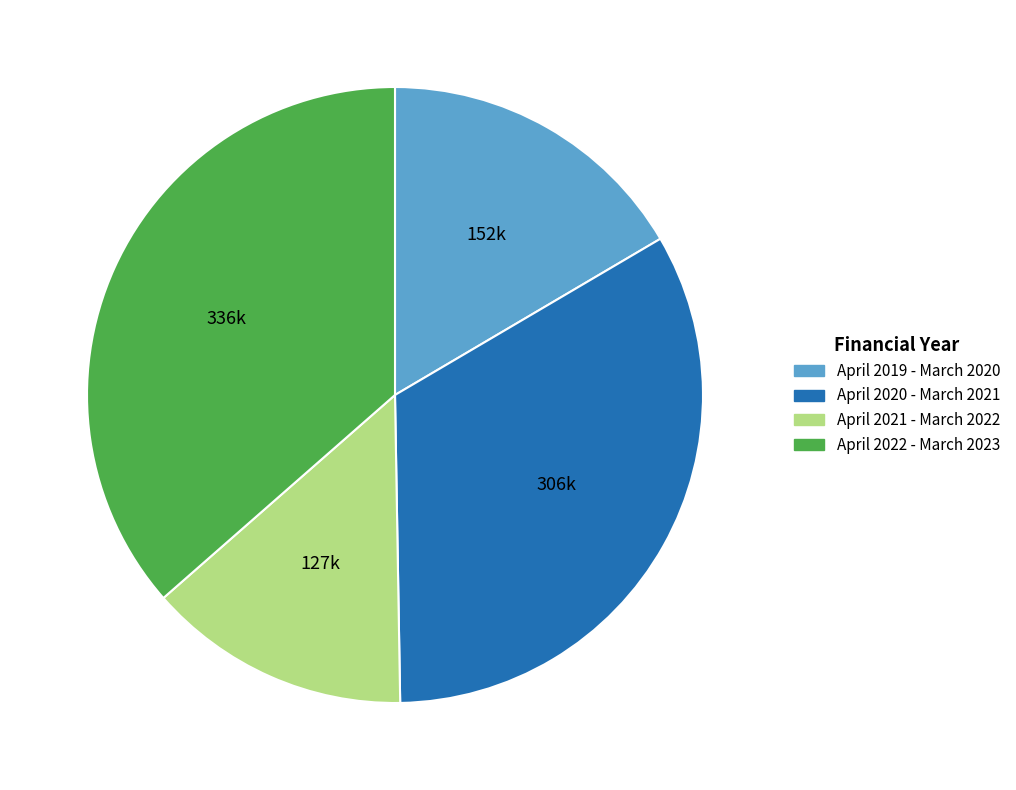

What is the ratio of the value at April 2022 - March 2023 to the value at April 2020 - March 2021?

1.1